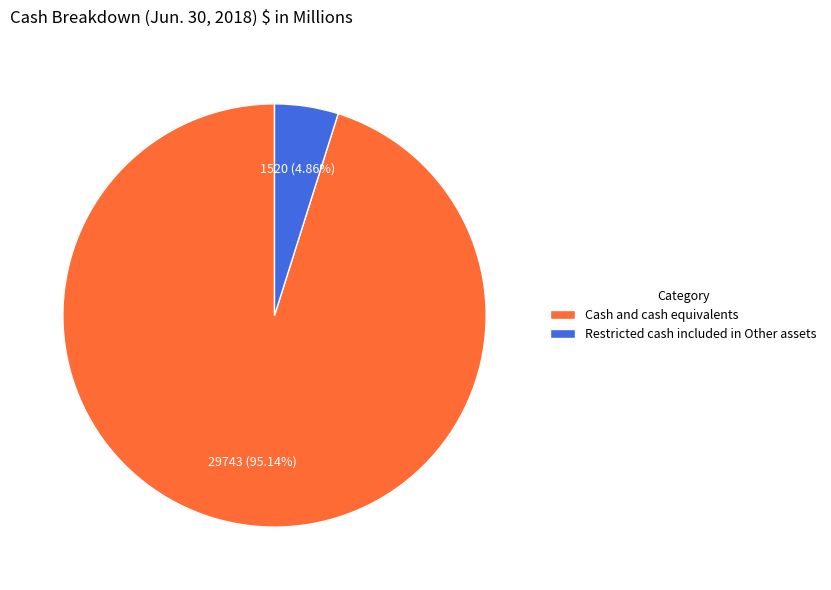

Which slice represents more than half of the pie?

Cash and cash equivalents